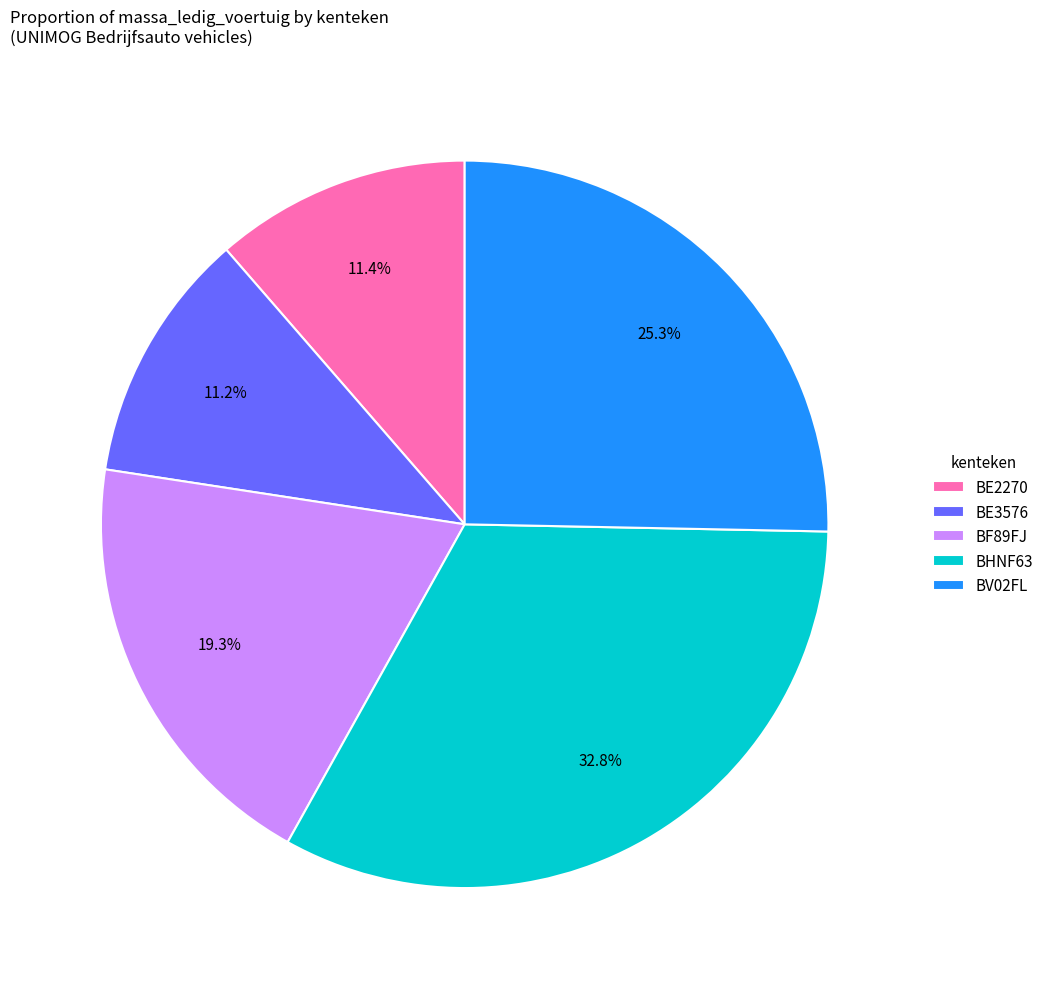

Which has a higher value, BV02FL or BE2270?

BV02FL